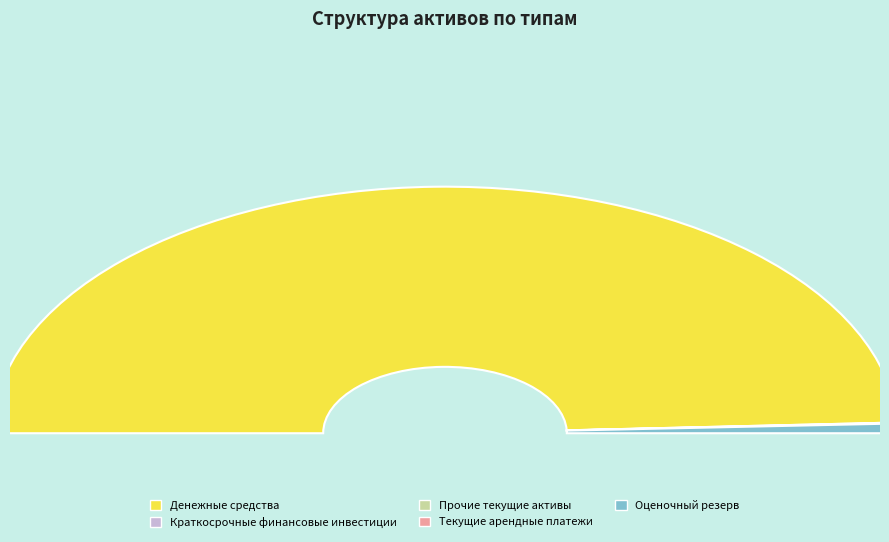

To the nearest percent, what is the average slice percentage?

20%